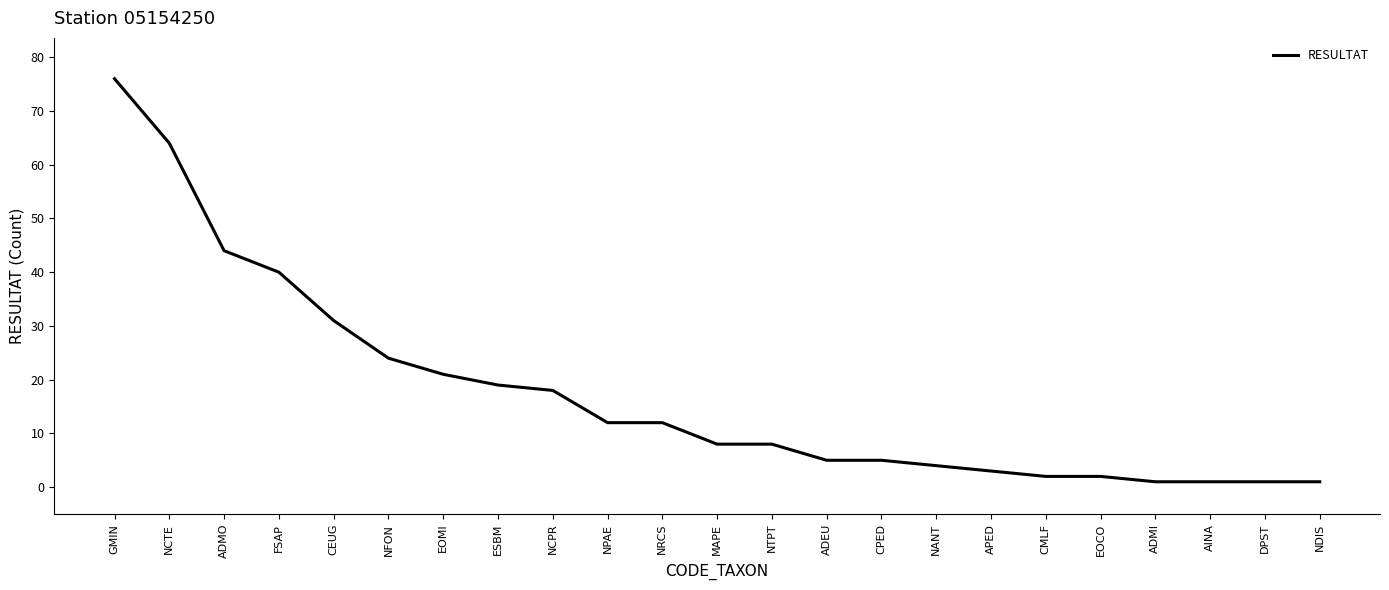

True or false: the data shows 37 at NFON.

False